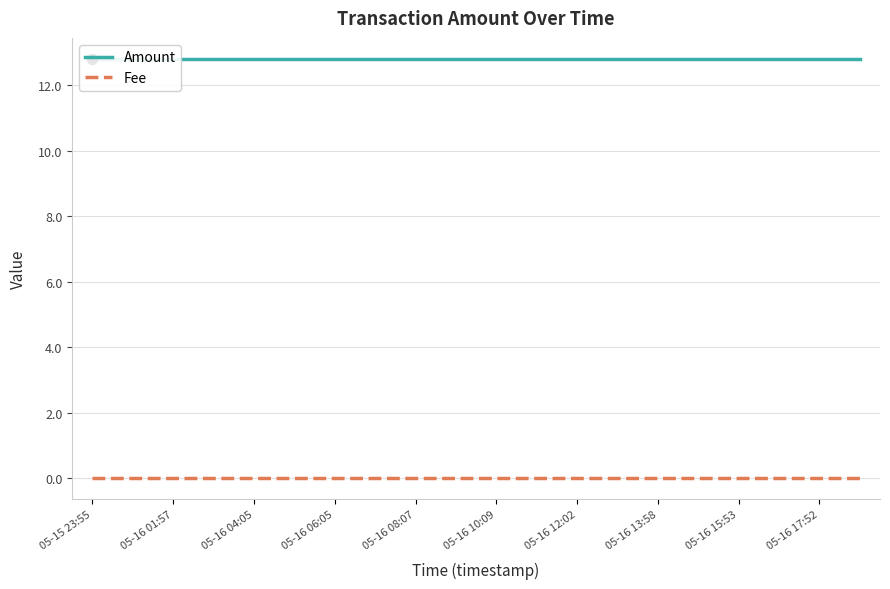

Which series contains the lowest Y value?

Fee